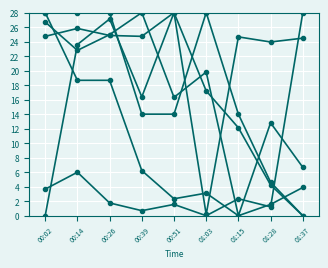

Does the chart have visible grid lines?

Yes